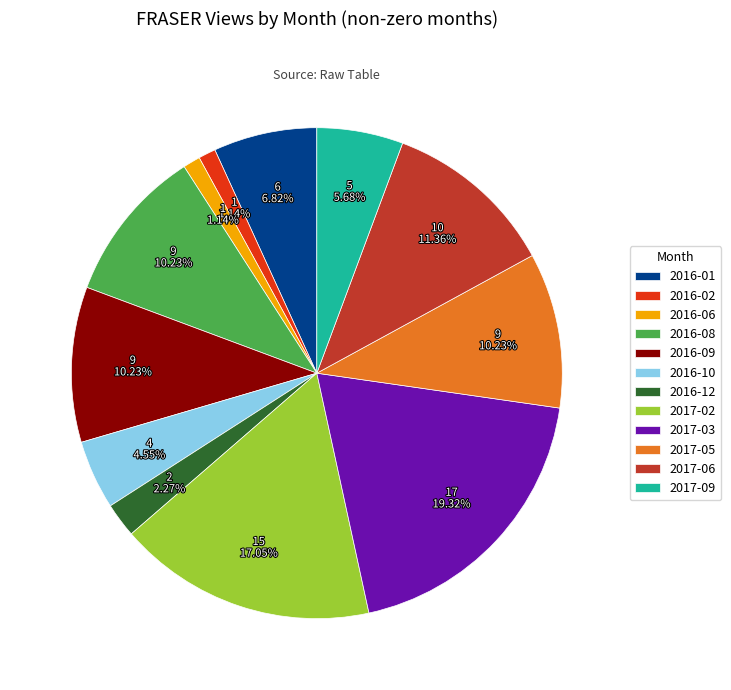

Between 2017-06 and 2016-08, which is larger?

2017-06